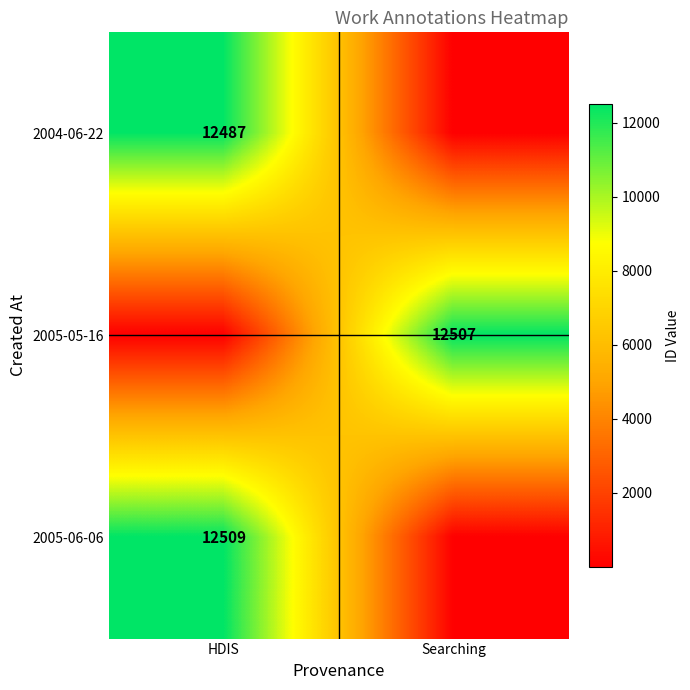

Is it true that 2005-05-16 equals 21004 at Searching?

False